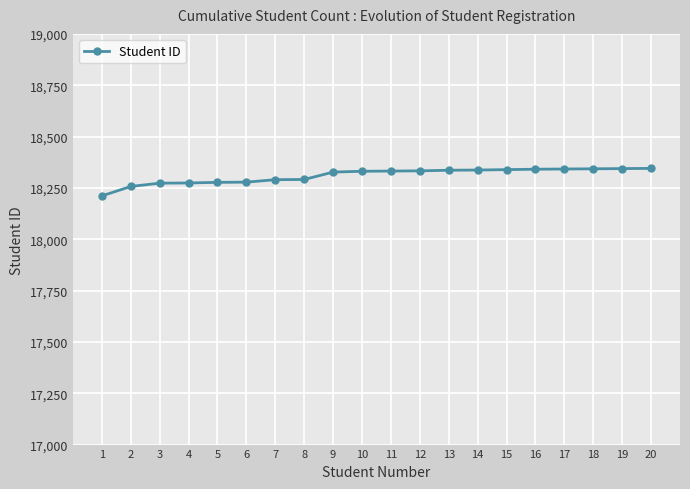

Approximately how many times larger is the value at 11 compared to 9?

1.0